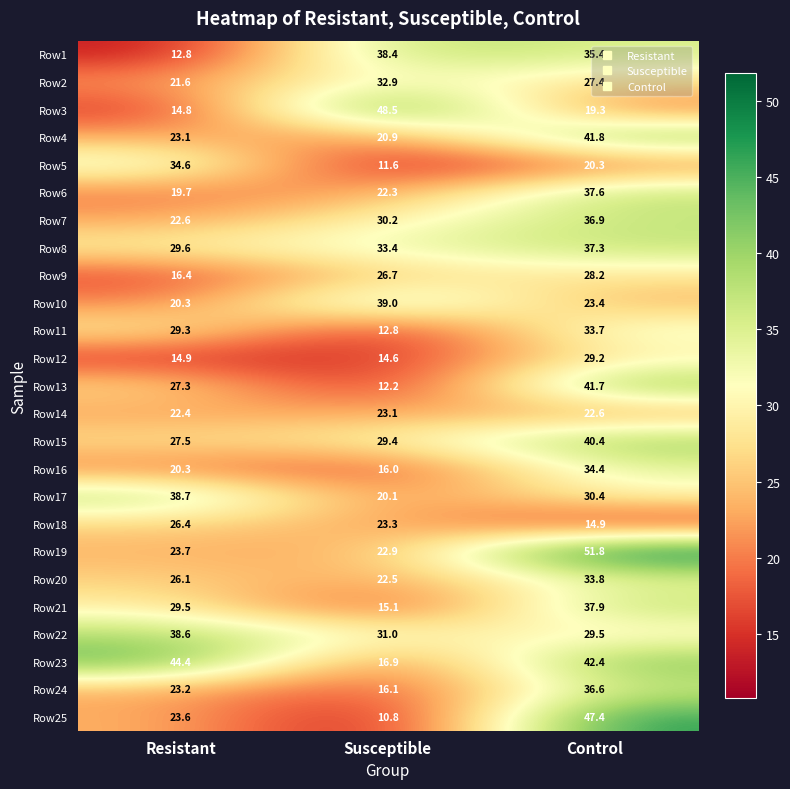

What is the total value across all series at Control?

834.3